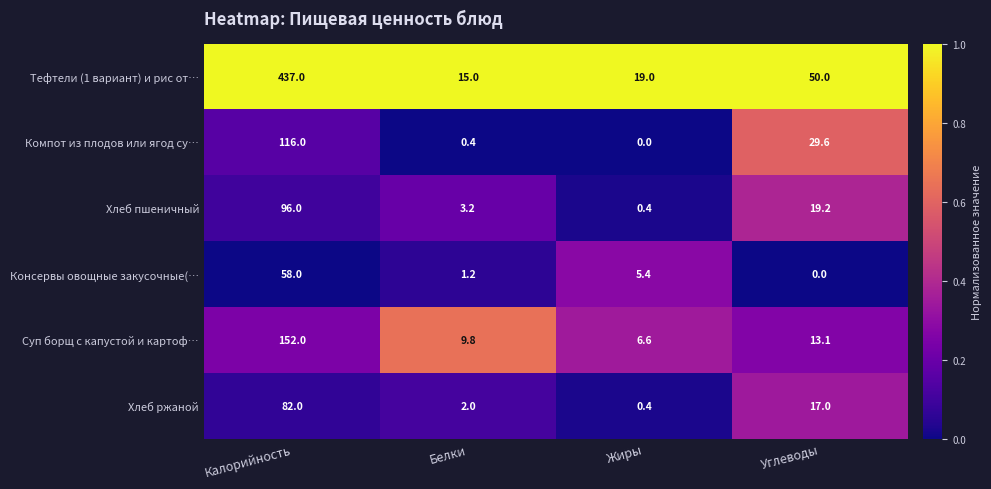

What is the sum of the Хлеб пшеничный values at Углеводы and Белки?

22.4